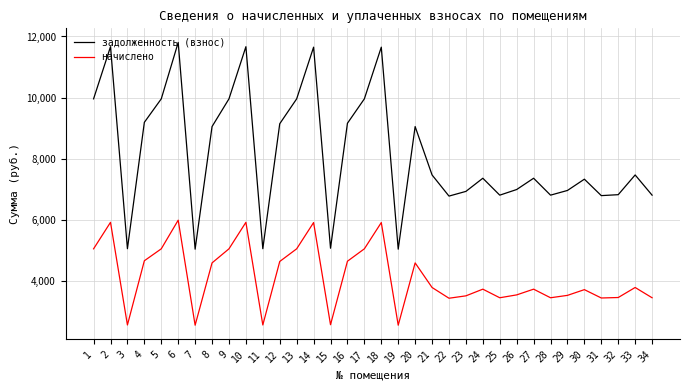

What is the average value of the начислено series?

4154.4